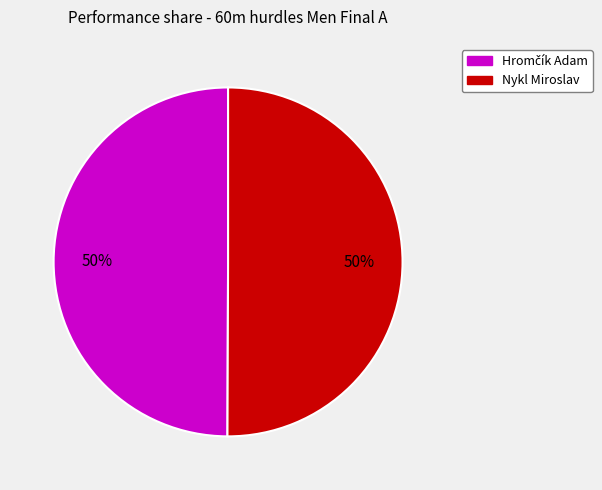

To the nearest percent, what portion does Nykl Miroslav represent?

50%